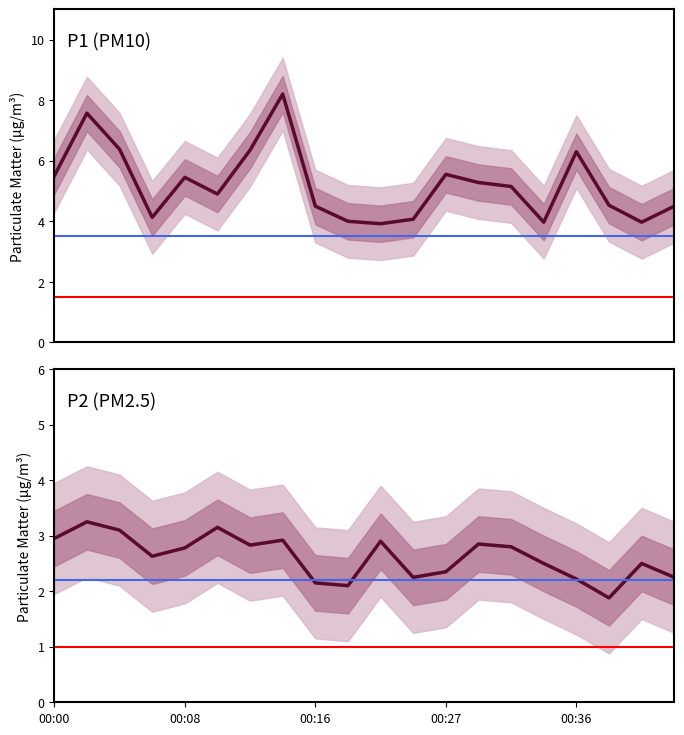

What is the sum of the P1 (PM10) values at 9 and 00:36?

9.4